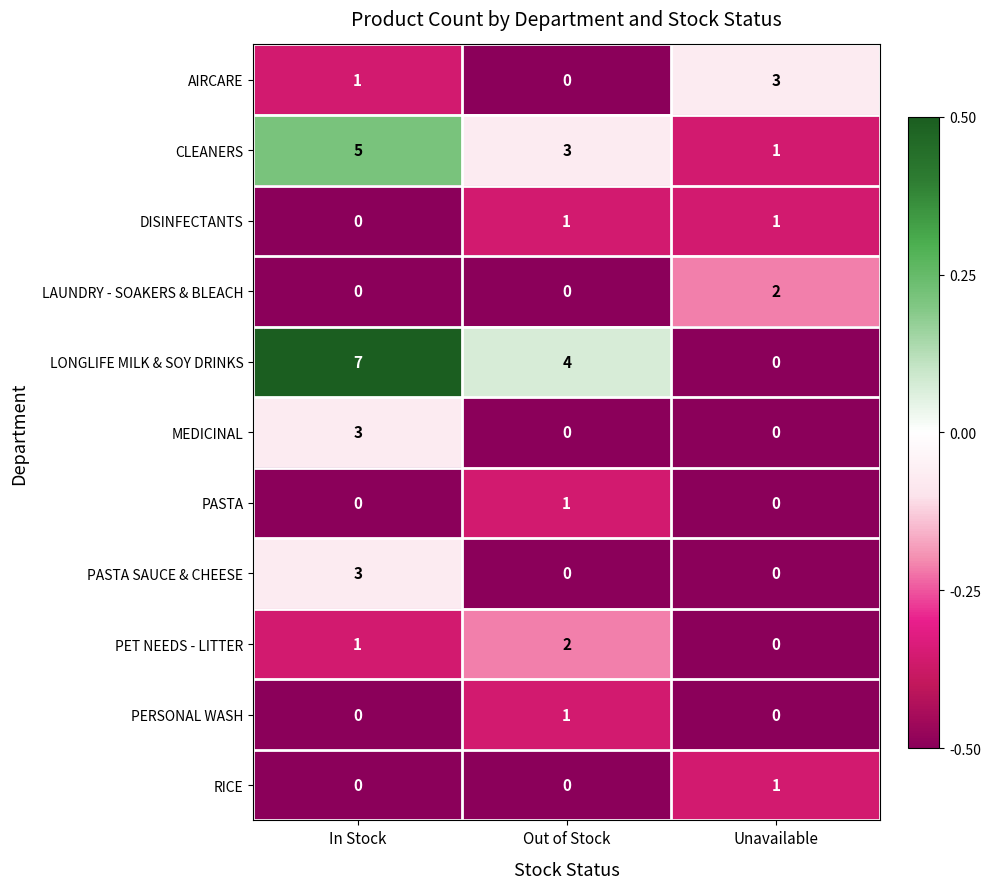

What is the difference between the highest and lowest values at In Stock?

7